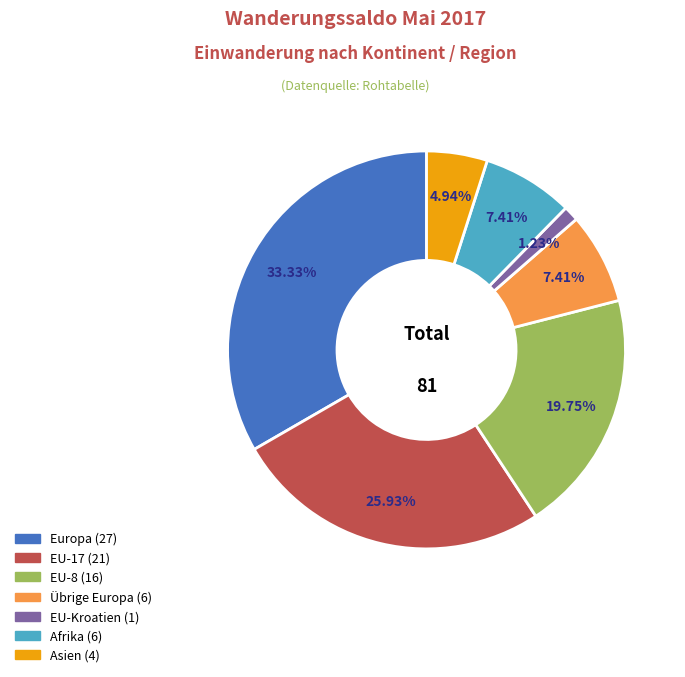

How many slices are in this pie chart?

7